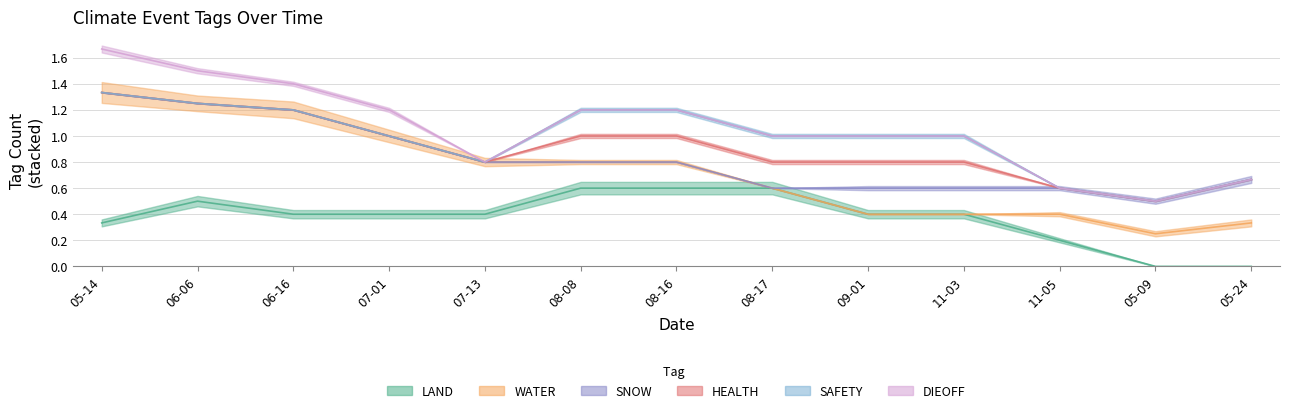

The SNOW series shows 0 at 2023-06-06. True or false?

True